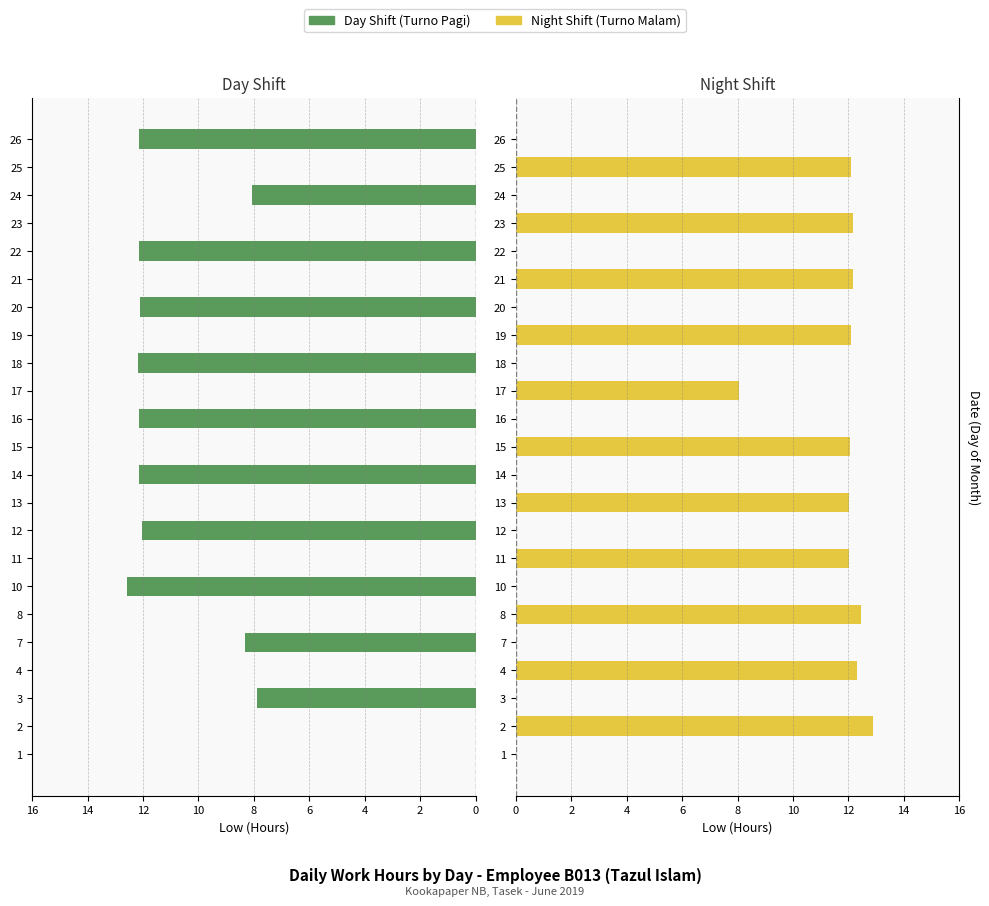

Between 8 and 18, which series saw the biggest shift?

Turno Malam (Night Shift)